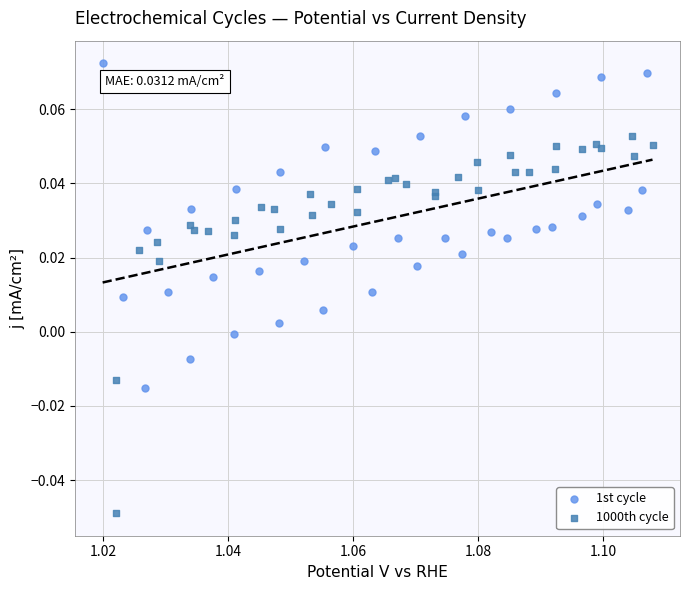

Which series has the largest Y range (max minus min)?

1000th cycle